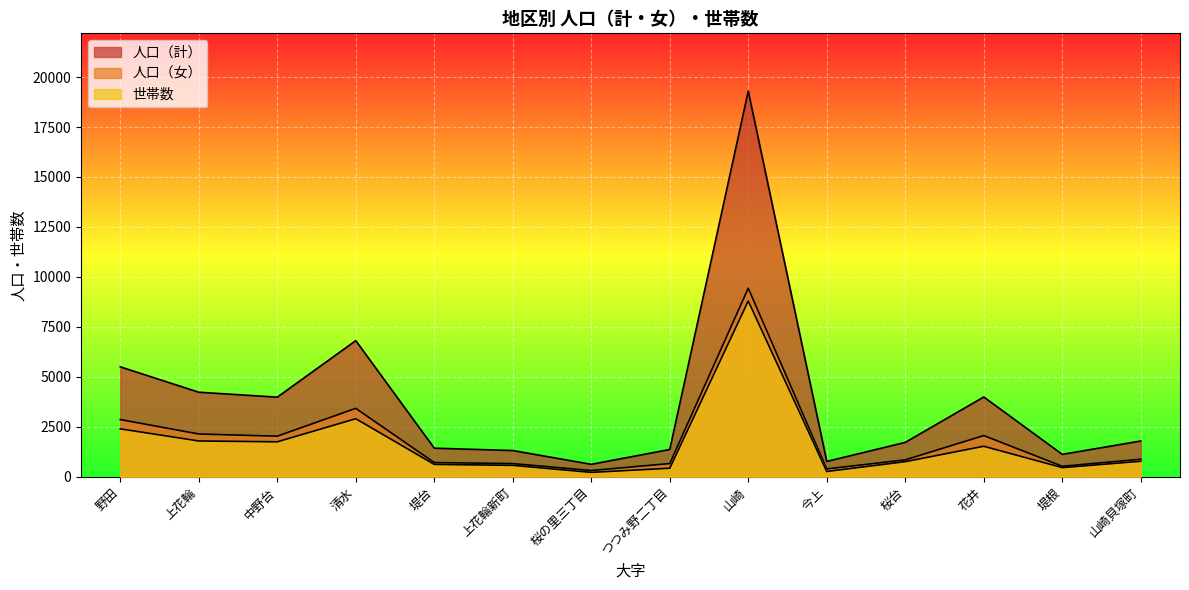

What is the lowest value of the 人口（計） series?

618